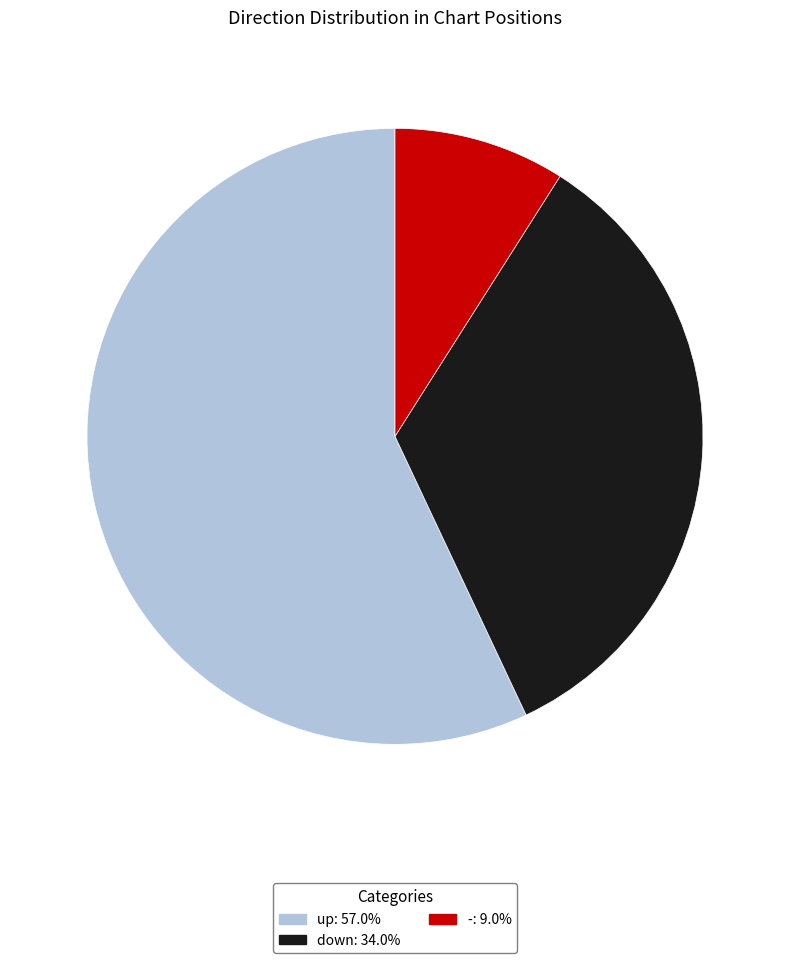

Is there any slice that represents more than half of the pie?

Yes